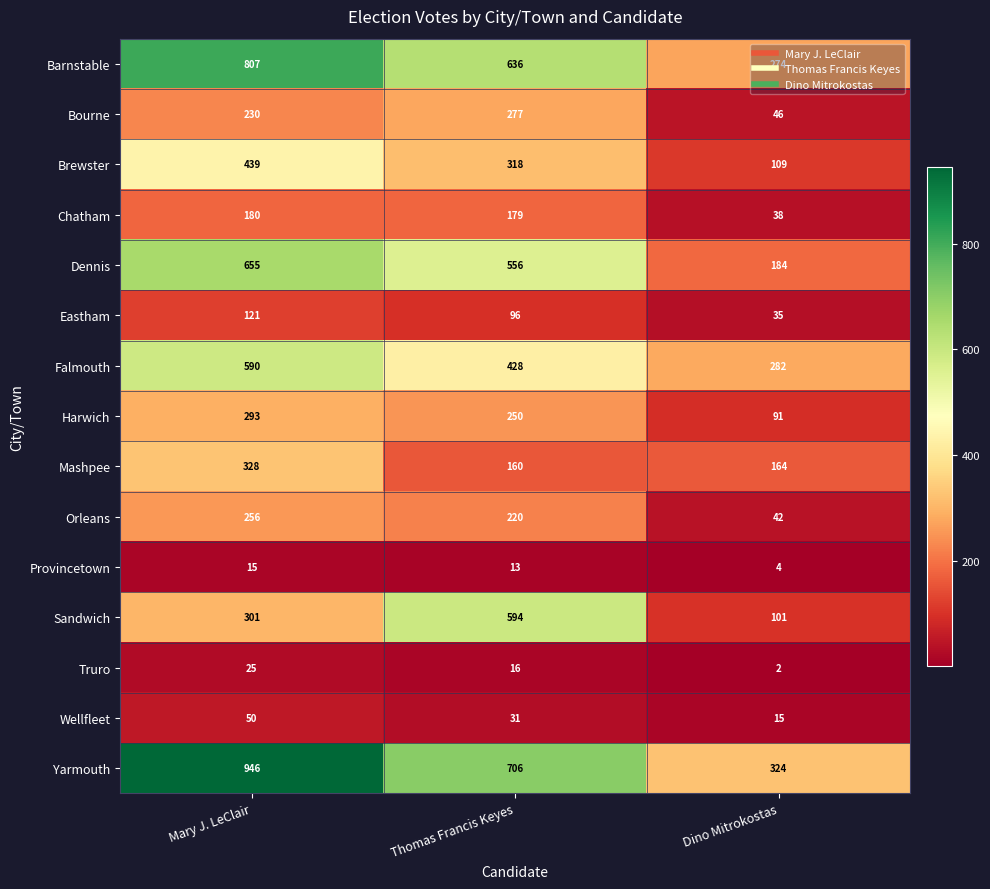

The value of Falmouth at Dino Mitrokostas is 109. True or false?

False